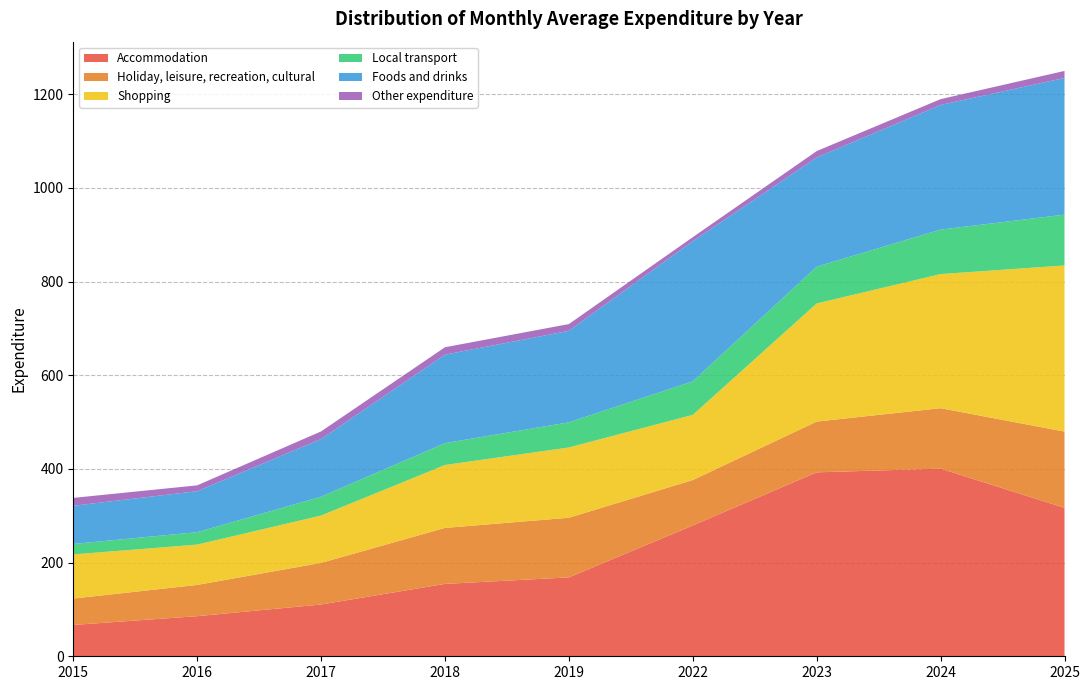

Reading left to right, what are all the values shown in this chart?

Accommodation: 2015=66.9	2016=85.6	2017=110.6	2018=154.5	2019=168.4	2022=279.3	2023=392.7	2024=400.7	2025=317.0
Holiday, leisure, recreation, cultural: 2015=56.4	2016=66.7	2017=88.8	2018=119.6	2019=127.4	2022=97.0	2023=108.4	2024=129.1	2025=162.8
Shopping: 2015=94.2	2016=86.0	2017=101.1	2018=134.3	2019=150.0	2022=139.1	2023=252.2	2024=286.4	2025=354.7
Local transport: 2015=22.3	2016=26.6	2017=40.3	2018=46.7	2019=53.7	2022=71.6	2023=78.6	2024=95.0	2025=108.5
Foods and drinks: 2015=81.5	2016=87.6	2017=123.0	2018=188.9	2019=195.3	2022=299.4	2023=233.1	2024=266.1	2025=291.8
Other expenditure: 2015=16.8	2016=12.4	2017=16.3	2018=15.7	2019=14.4	2022=8.5	2023=13.6	2024=12.4	2025=15.0